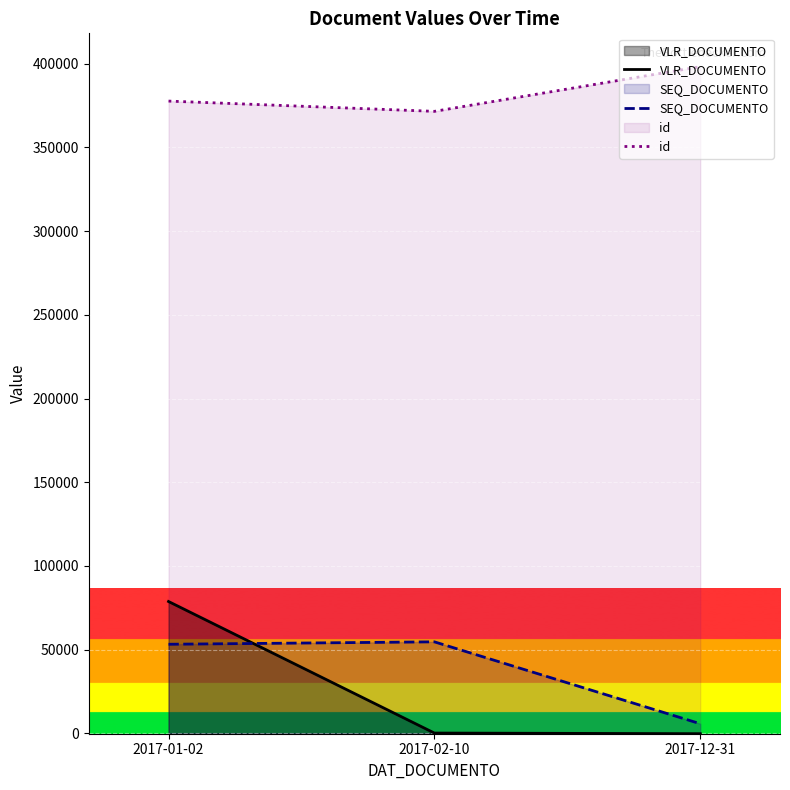

What is the label of the 1st point from the right?

2017-12-31